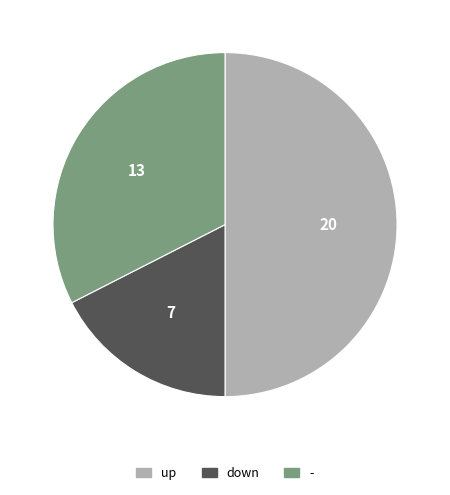

Does - represent more than half of the total?

No